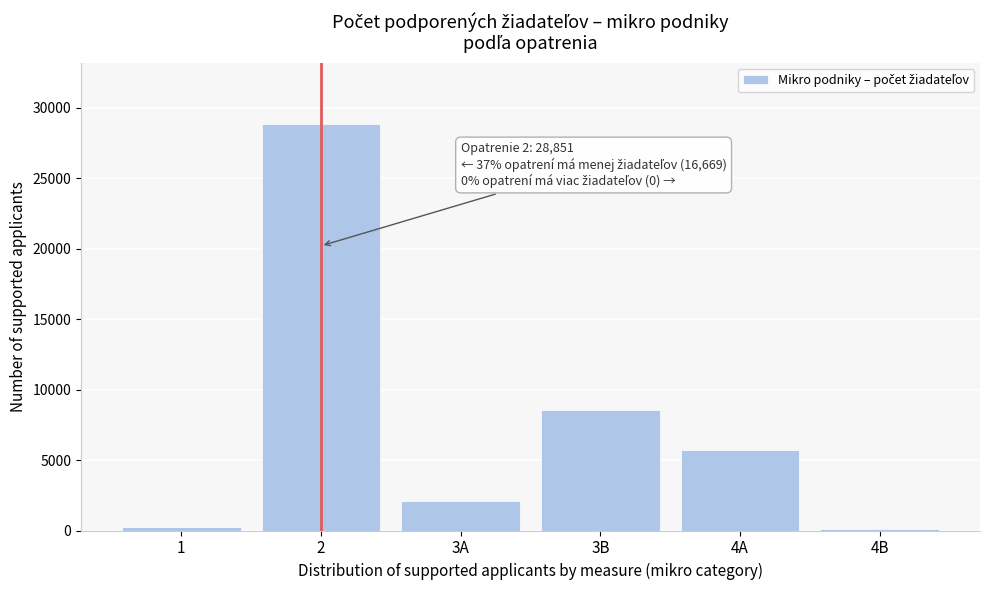

Reading left to right, what are all the values shown in this chart?

1=246	2=28851	3A=2081	3B=8527	4A=5743	4B=72